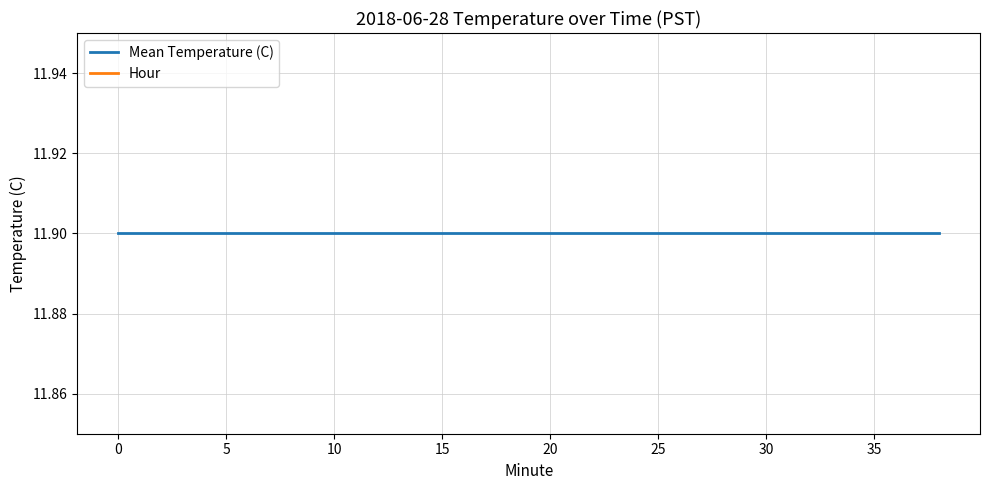

At how many categories does at least one series exceed 2?

20